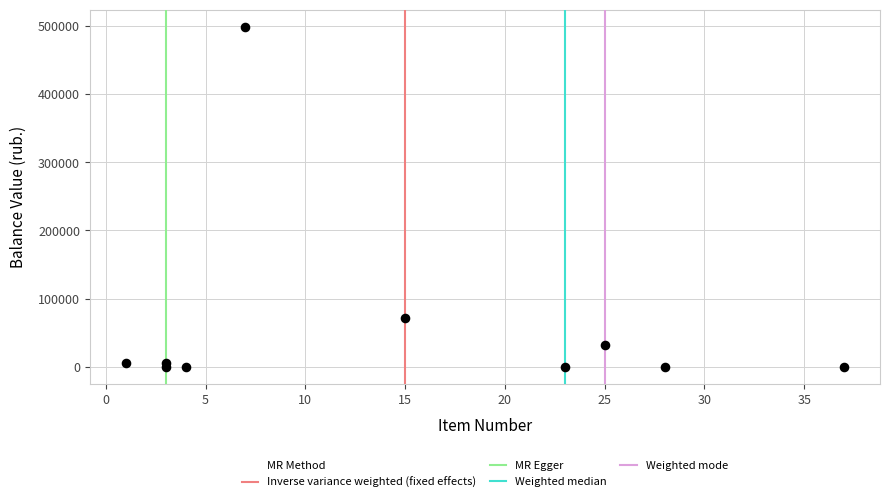

What Y value in the scatter plot is closest to 249500?

71000